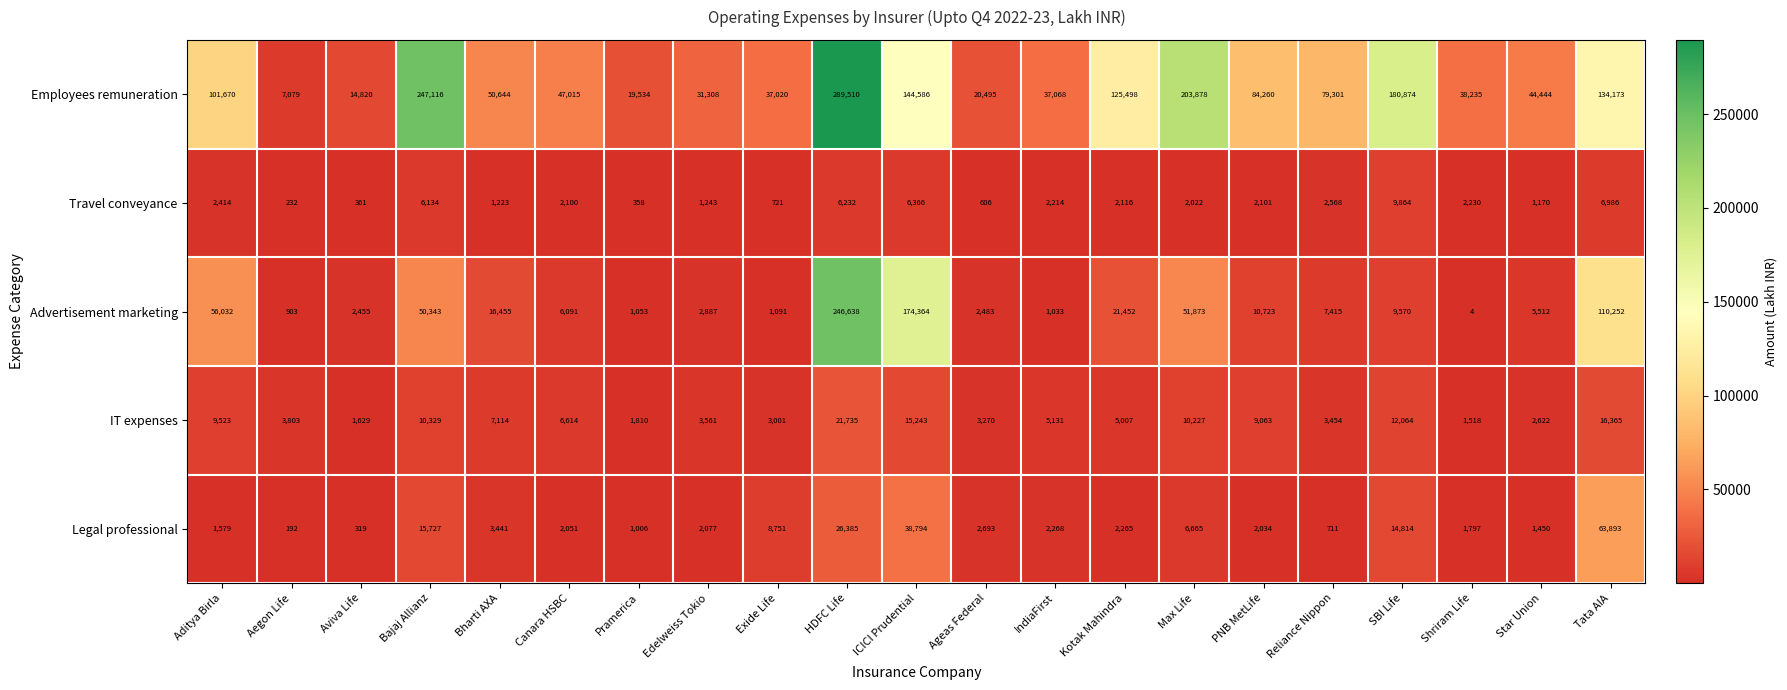

What is the sum of the Legal professional values at Star Union and Bajaj Allianz?

17177